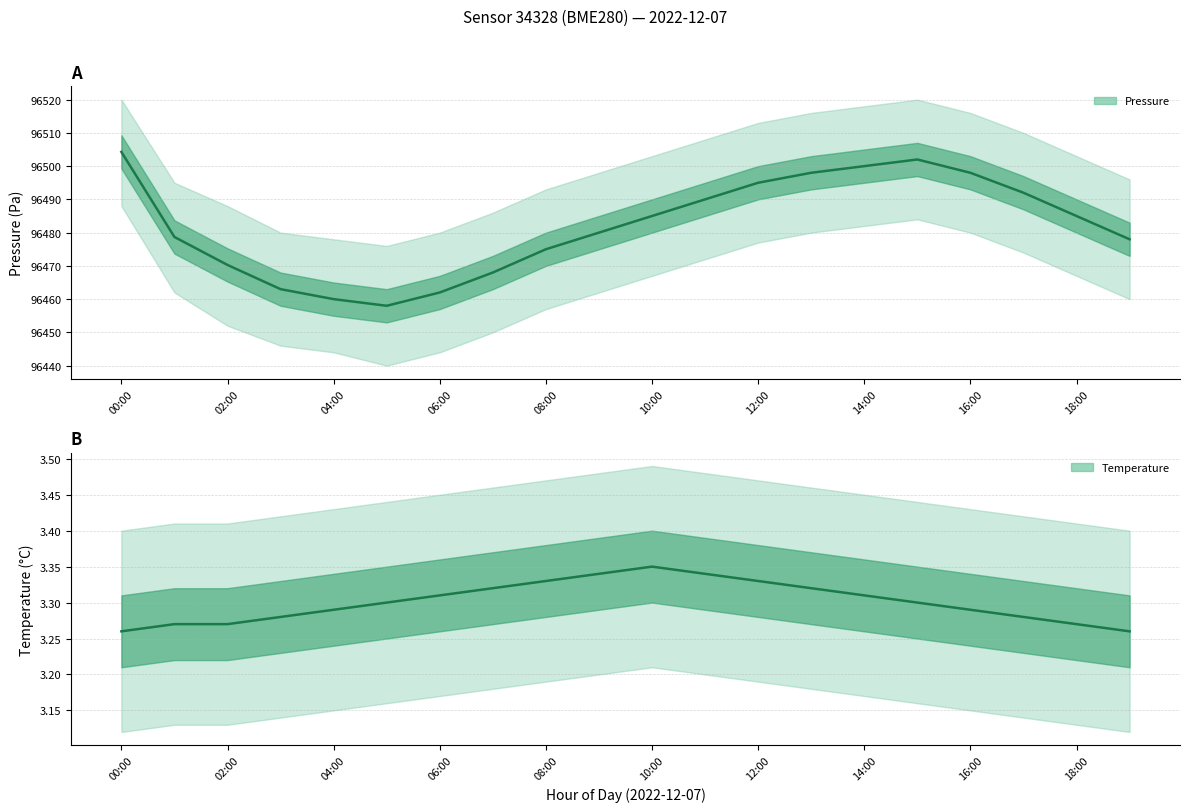

Reading right to left, list all the values displayed in this chart.

Pressure (Estimate): 96478.0	96485.0	96492.0	96498.0	96502.0	96500.0	96498.0	96495.0	96490.0	96485.0	96480.0	96475.0	96468.0	96462.0	96458.0	96460.0	96463.0	96470.3	96478.7	96504.3
Temperature (Estimate): 3.3	3.3	3.3	3.3	3.3	3.3	3.3	3.3	3.3	3.4	3.3	3.3	3.3	3.3	3.3	3.3	3.3	3.3	3.3	3.3